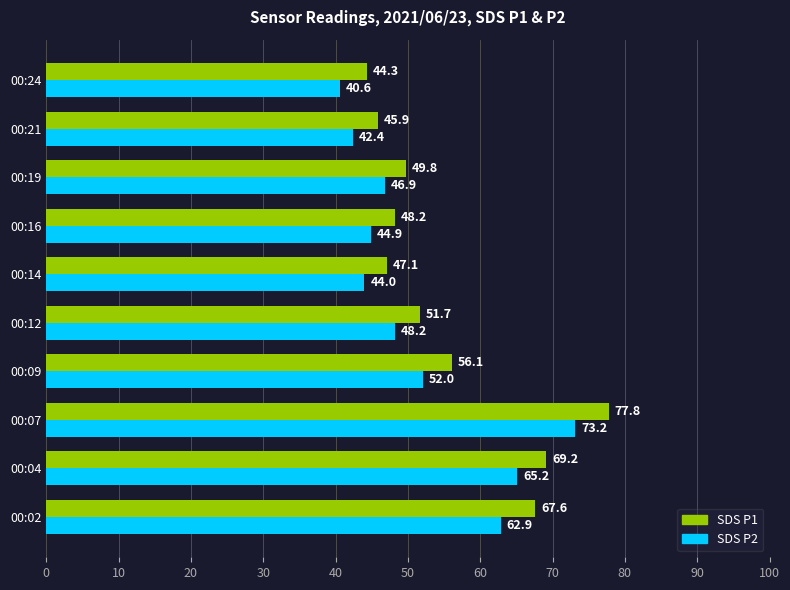

What are all the series names shown in the legend?

SDS P1, SDS P2